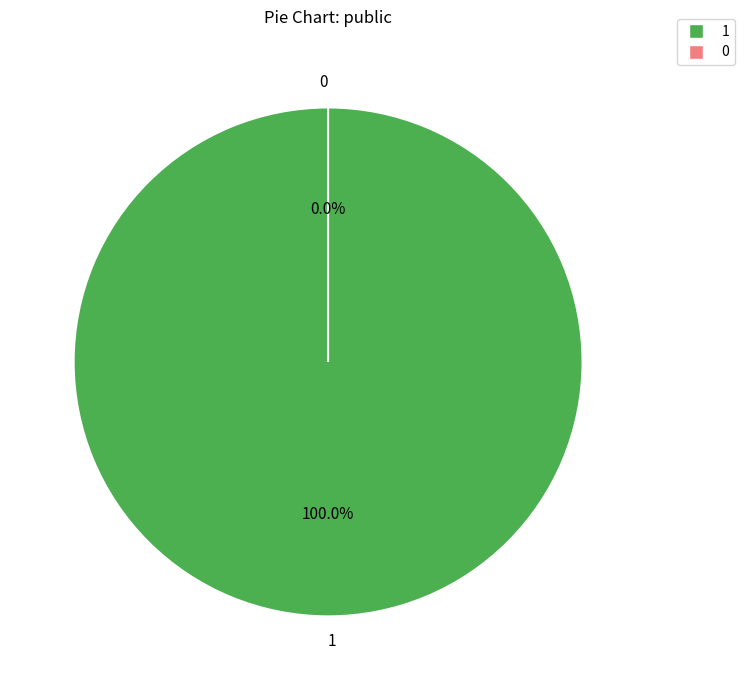

How many slices are in this pie chart?

2